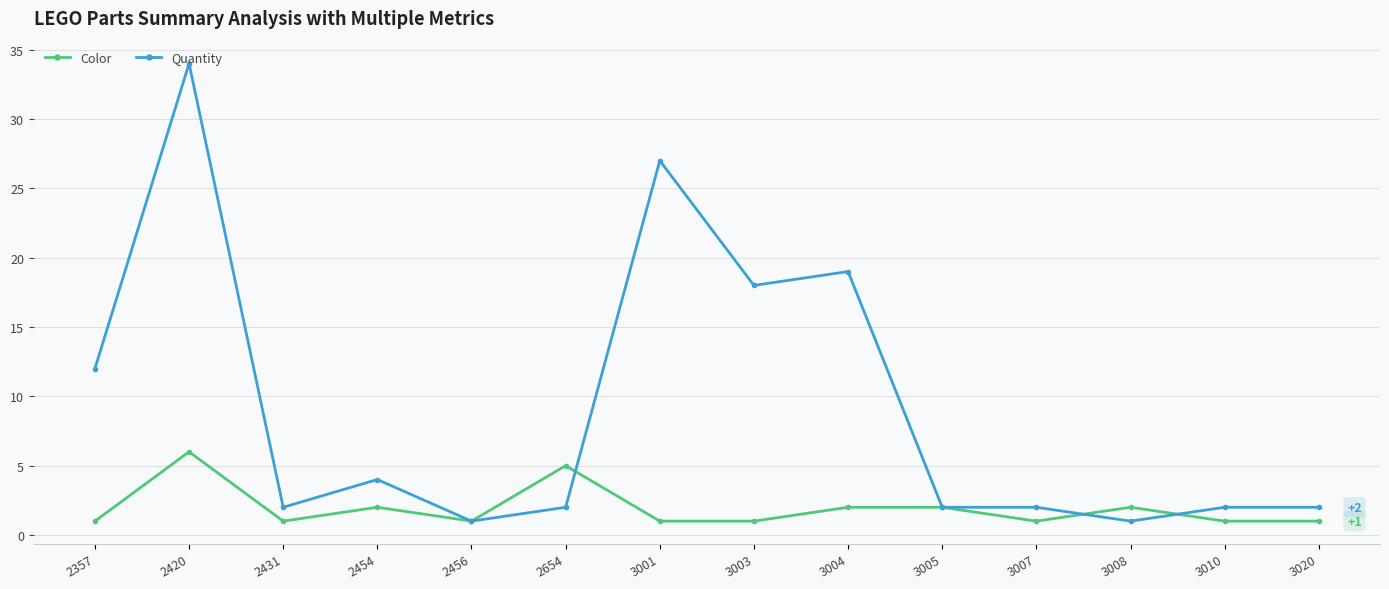

Which category has the highest value in the Quantity series?

2420